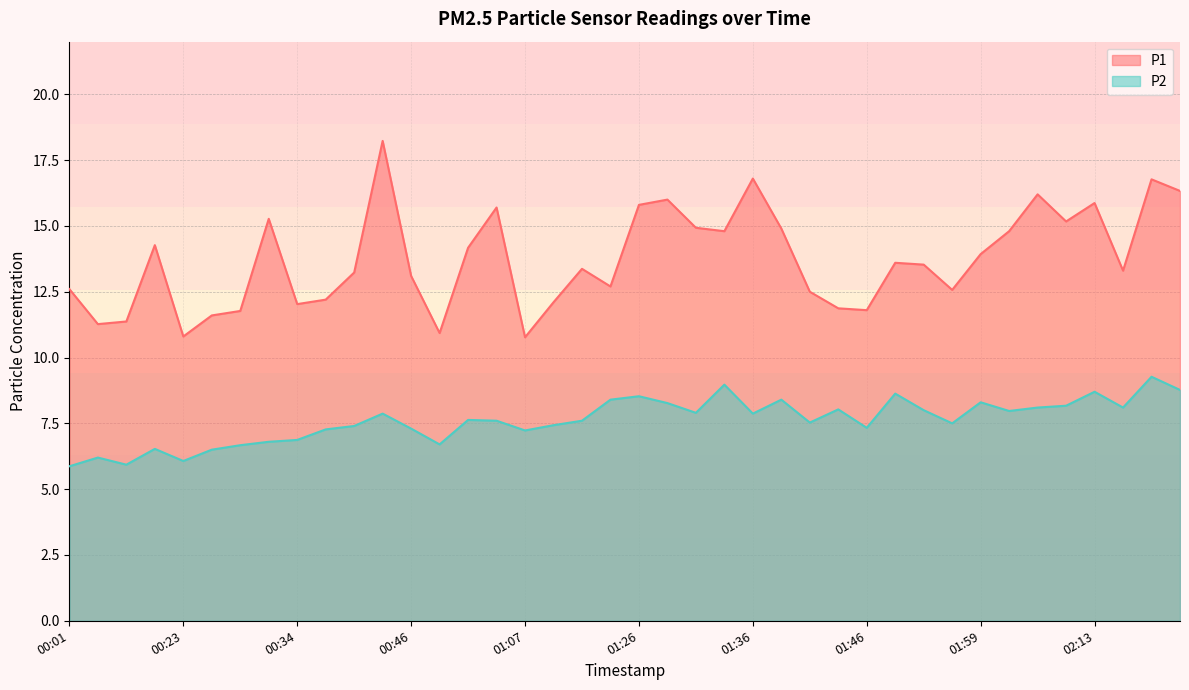

Reading left to right, what are all the values shown in this chart?

P1: 00:01=12.6	00:04=11.3	00:07=11.4	00:09=14.3	00:23=10.8	00:26=11.6	00:29=11.8	00:32=15.3	00:34=12.0	00:37=12.2	00:40=13.2	00:42=18.2	00:46=13.1	00:48=10.9	00:59=14.2	01:04=15.7	01:07=10.8	01:10=12.1	01:12=13.4	01:15=12.7	01:26=15.8	01:28=16.0	01:31=14.9	01:33=14.8	01:36=16.8	01:39=14.9	01:41=12.5	01:44=11.9	01:46=11.8	01:49=13.6	01:51=13.5	01:54=12.6	01:59=13.9	02:05=14.8	02:08=16.2	02:11=15.2	02:13=15.9	02:16=13.3	02:21=16.8	02:24=16.3
P2: 00:01=5.9	00:04=6.2	00:07=5.9	00:09=6.5	00:23=6.1	00:26=6.5	00:29=6.7	00:32=6.8	00:34=6.9	00:37=7.3	00:40=7.4	00:42=7.9	00:46=7.3	00:48=6.7	00:59=7.6	01:04=7.6	01:07=7.2	01:10=7.4	01:12=7.6	01:15=8.4	01:26=8.5	01:28=8.3	01:31=7.9	01:33=9.0	01:36=7.9	01:39=8.4	01:41=7.5	01:44=8.0	01:46=7.3	01:49=8.6	01:51=8.0	01:54=7.5	01:59=8.3	02:05=8.0	02:08=8.1	02:11=8.2	02:13=8.7	02:16=8.1	02:21=9.3	02:24=8.8